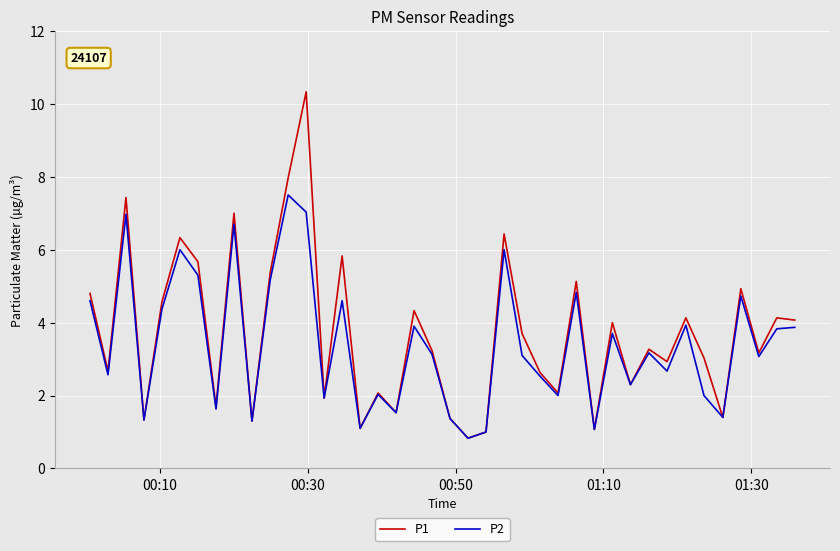

True or false: P1 has more than 1 interior local peaks.

True